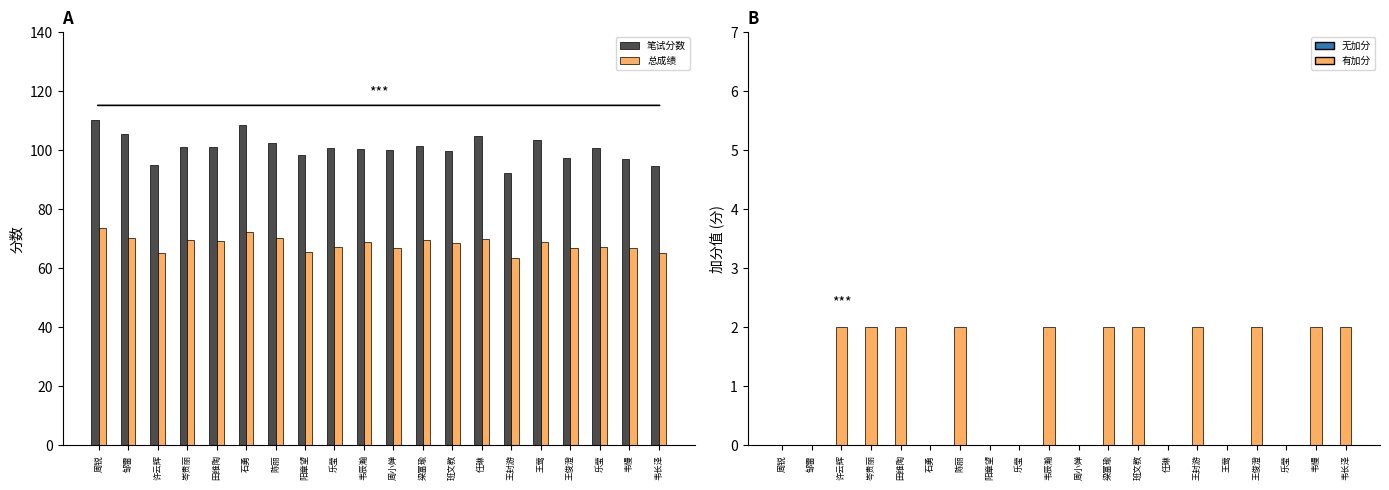

The value of 总成绩 at 石勇 is 72.3. True or false?

True